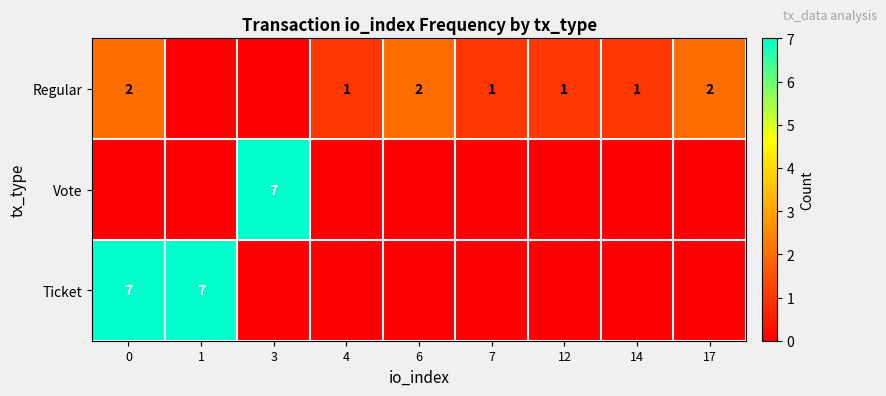

The Regular series shows 0 at 4. True or false?

False